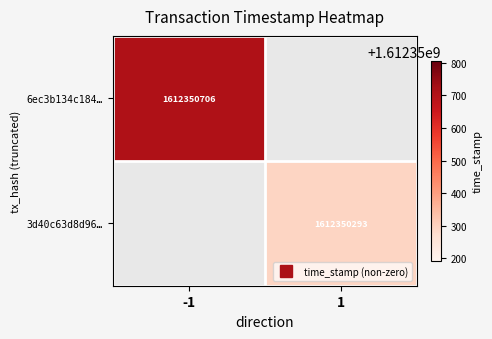

Is it true that 3d40c63d8d96… equals 1612350293 at 1?

True